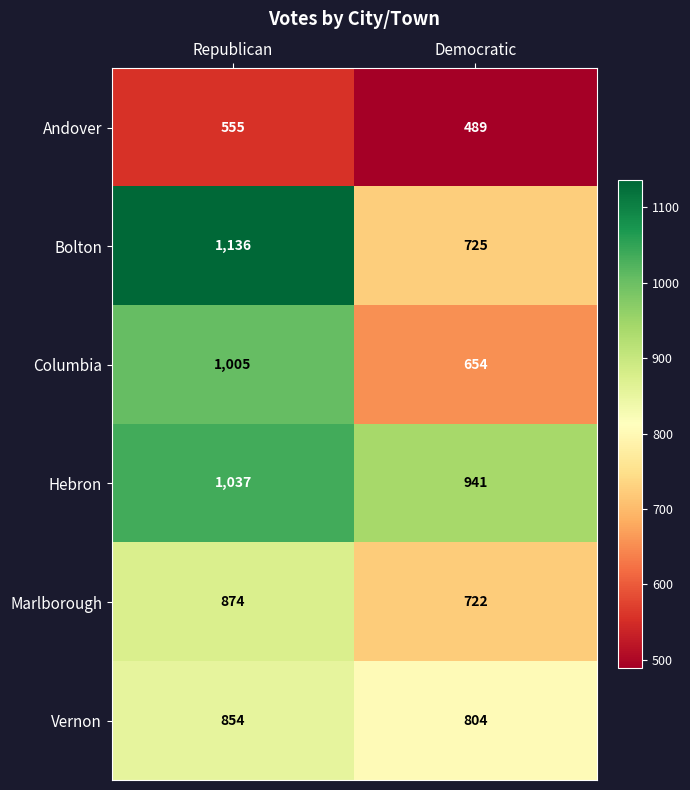

Reading left to right, list all the values displayed in this chart.

Andover: Republican=555	Democratic=489
Bolton: Republican=1136	Democratic=725
Columbia: Republican=1005	Democratic=654
Hebron: Republican=1037	Democratic=941
Marlborough: Republican=874	Democratic=722
Vernon: Republican=854	Democratic=804